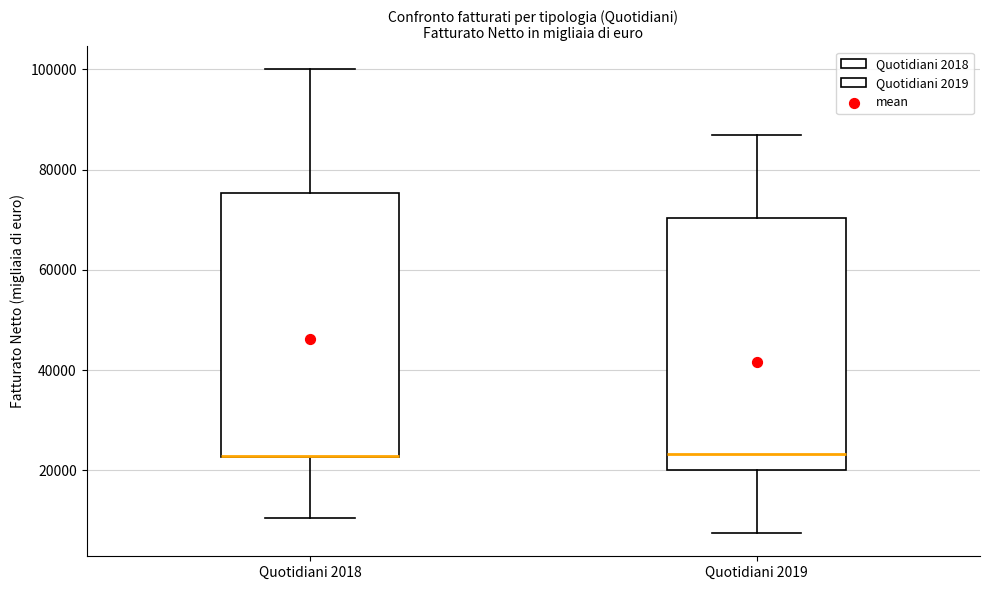

Where does the lower whisker of the box for Quotidiani 2019 end on the y-axis? The values are not printed on the chart, so give them approximately, as read against the axis.

8000